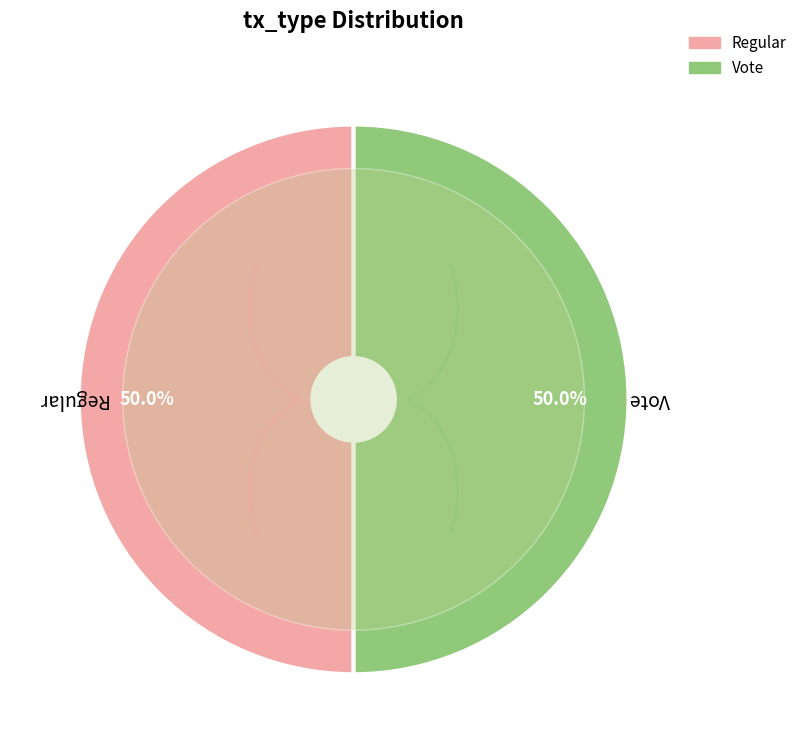

Which series has the widest spread of values?

Regular